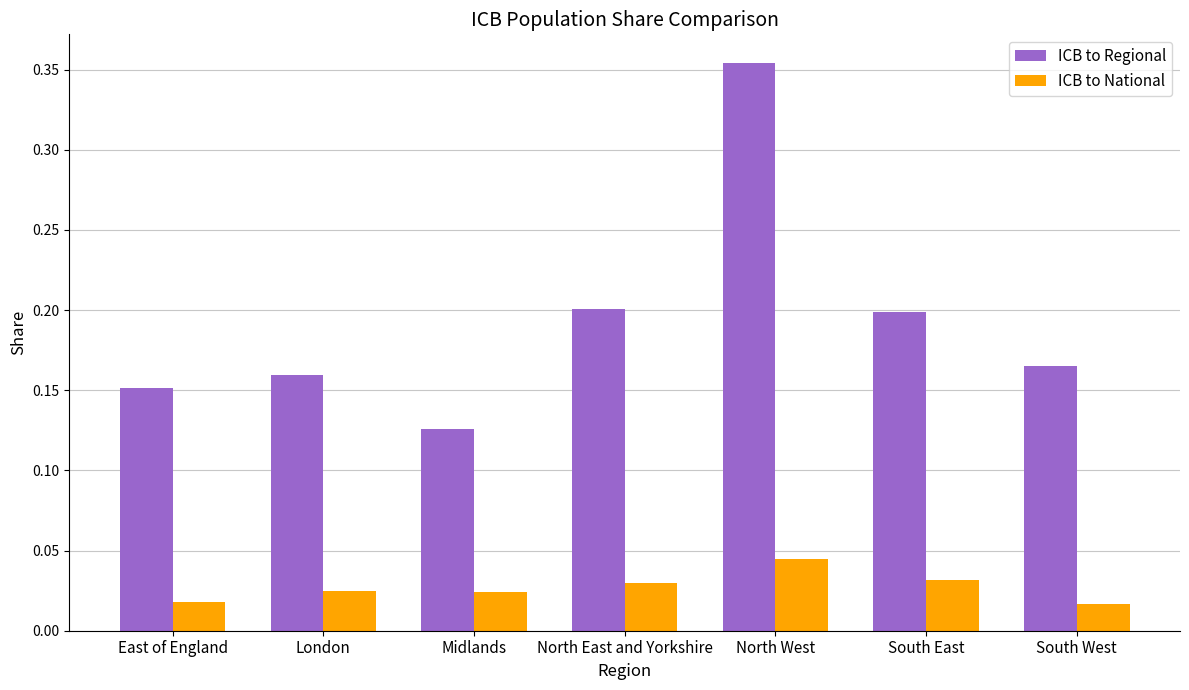

How many series are shown in this chart?

2